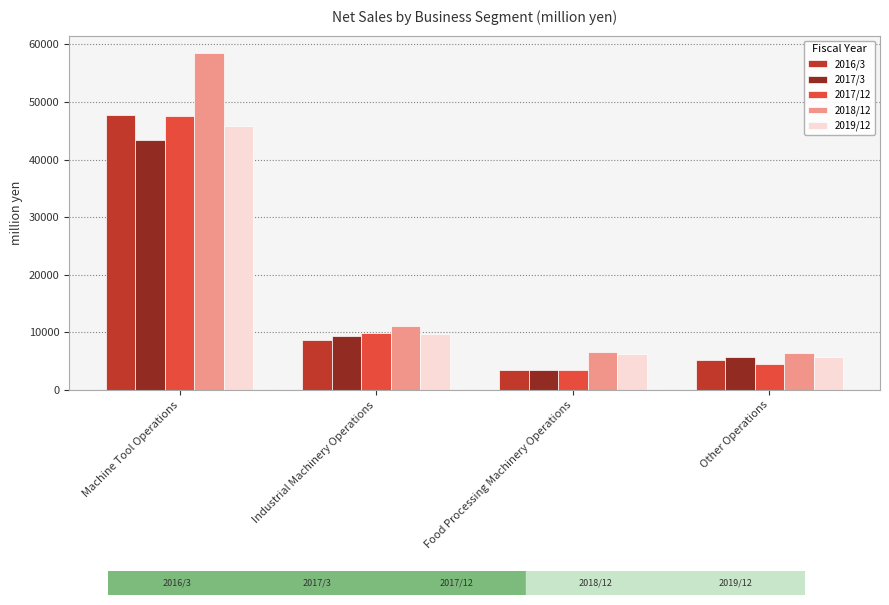

What is the label of the 4th bar from the right?

Machine Tool Operations